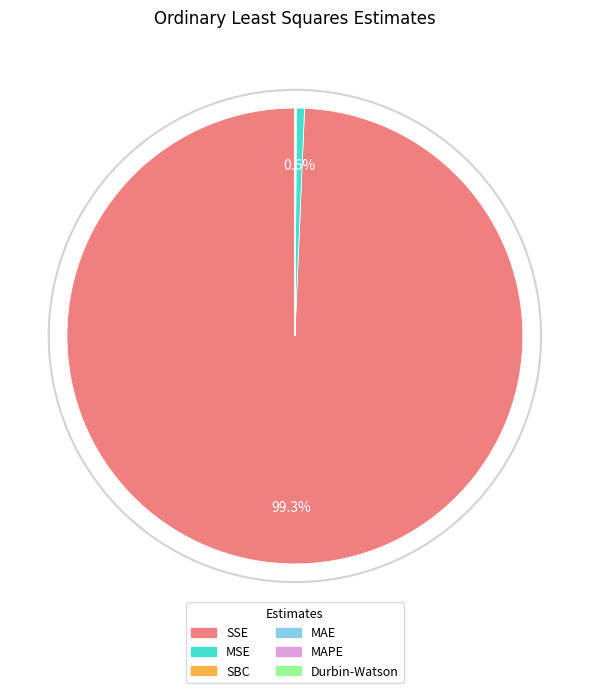

Does any single category account for the majority?

Yes